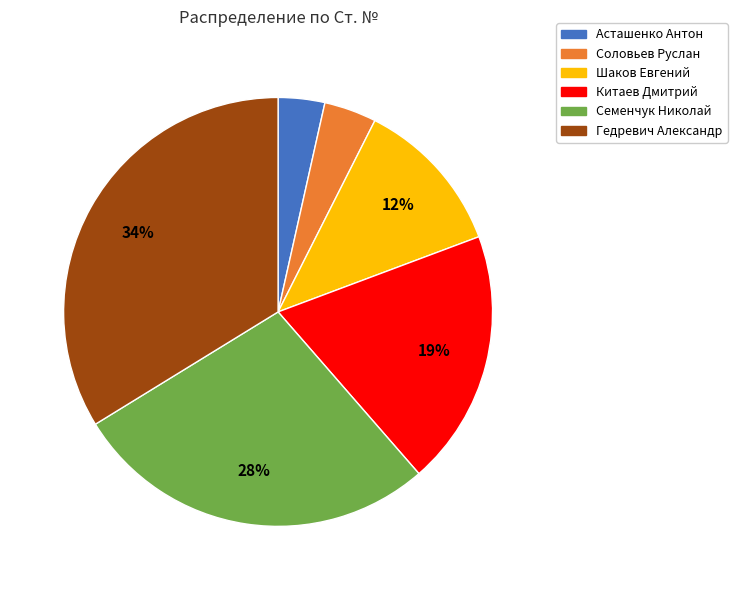

Which has a higher value, Асташенко Антон or Шаков Евгений?

Шаков Евгений